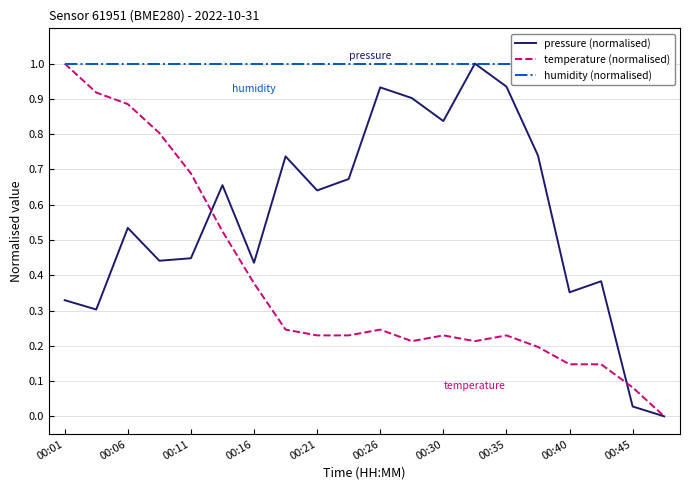

True or false: temperature (normalised) has more than 0 points higher than both neighbors.

True